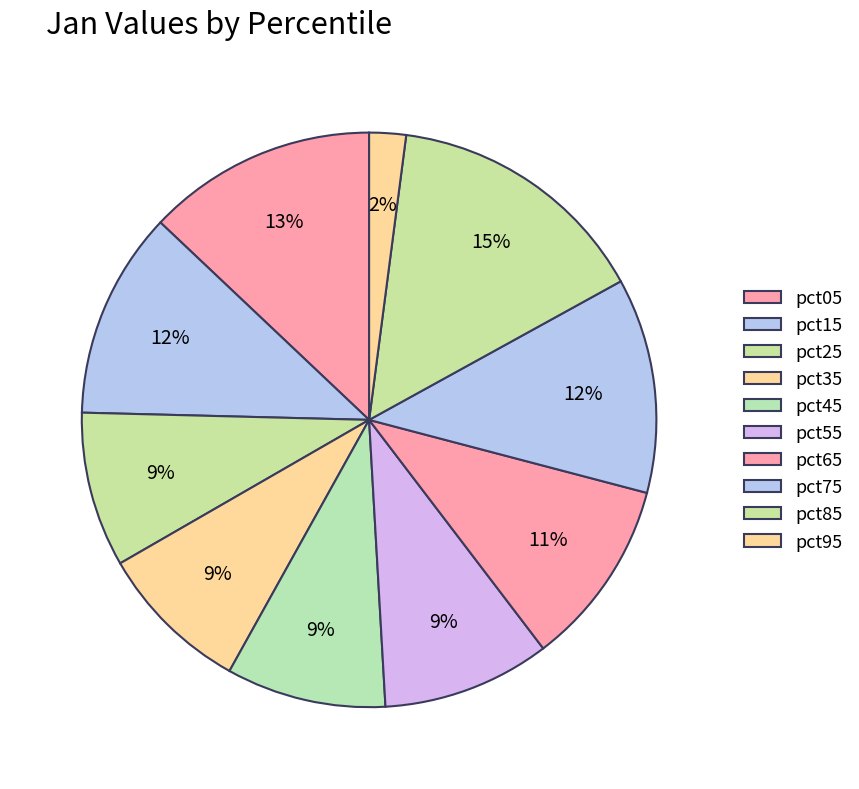

What is the ratio of the value at pct95 to the value at pct65?

0.2